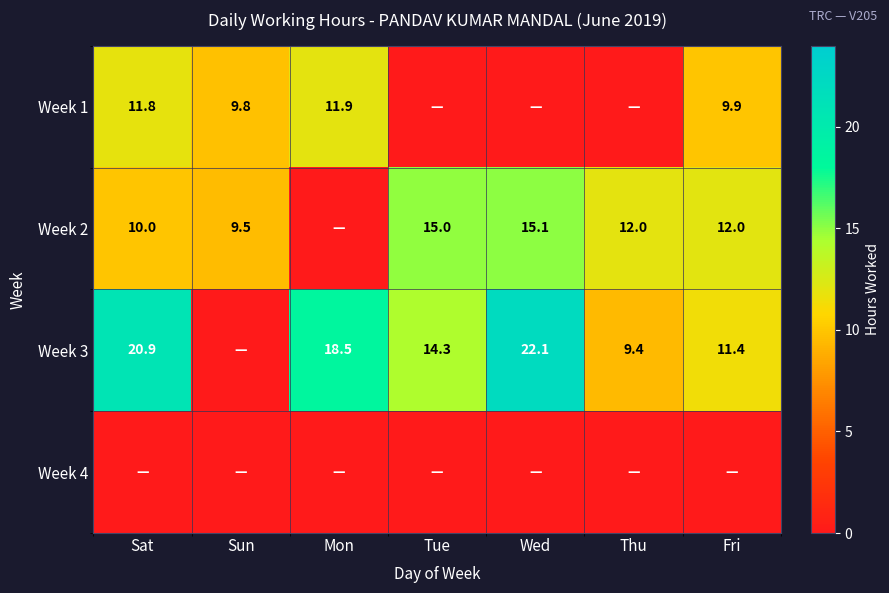

Which has a higher value, Tue or Sun?

Sun